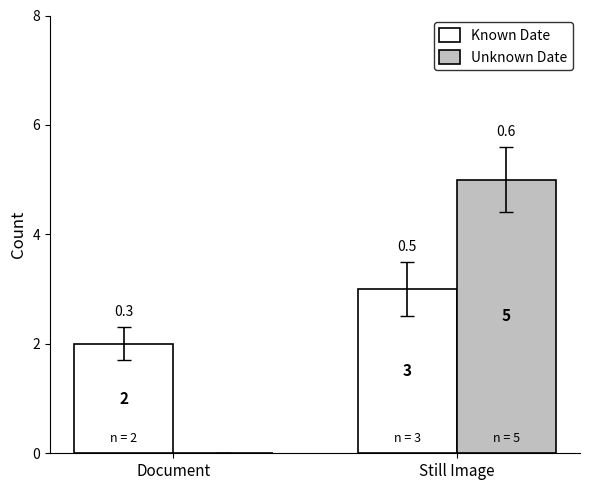

How many positive values does the Unknown Date series have?

1